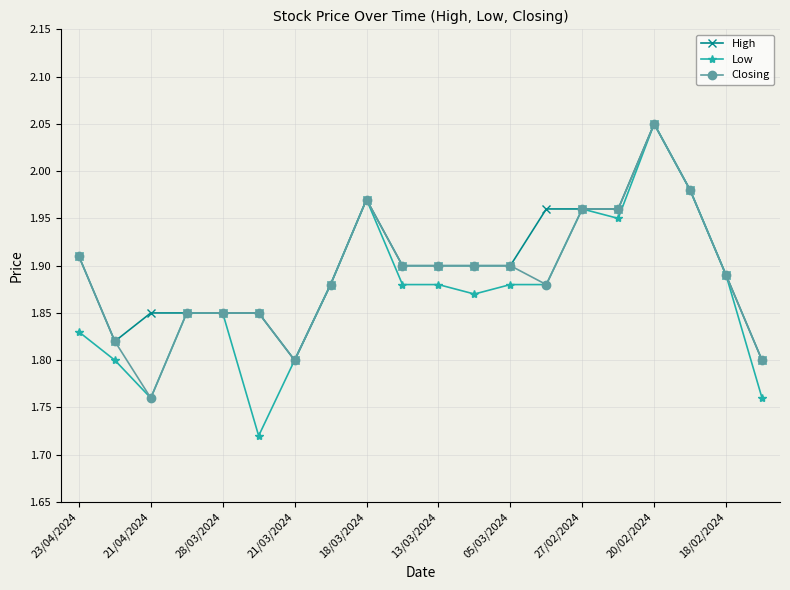

Which series has the largest range (max minus min)?

Low